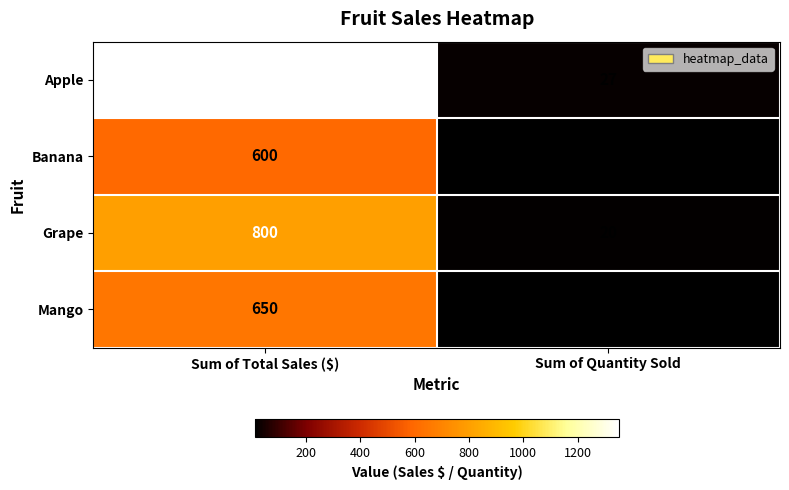

Reading left to right, transcribe all the data shown in this chart.

Apple: Sum of Total Sales ($)=1350	Sum of Quantity Sold=27
Banana: Sum of Total Sales ($)=600	Sum of Quantity Sold=15
Grape: Sum of Total Sales ($)=800	Sum of Quantity Sold=20
Mango: Sum of Total Sales ($)=650	Sum of Quantity Sold=13